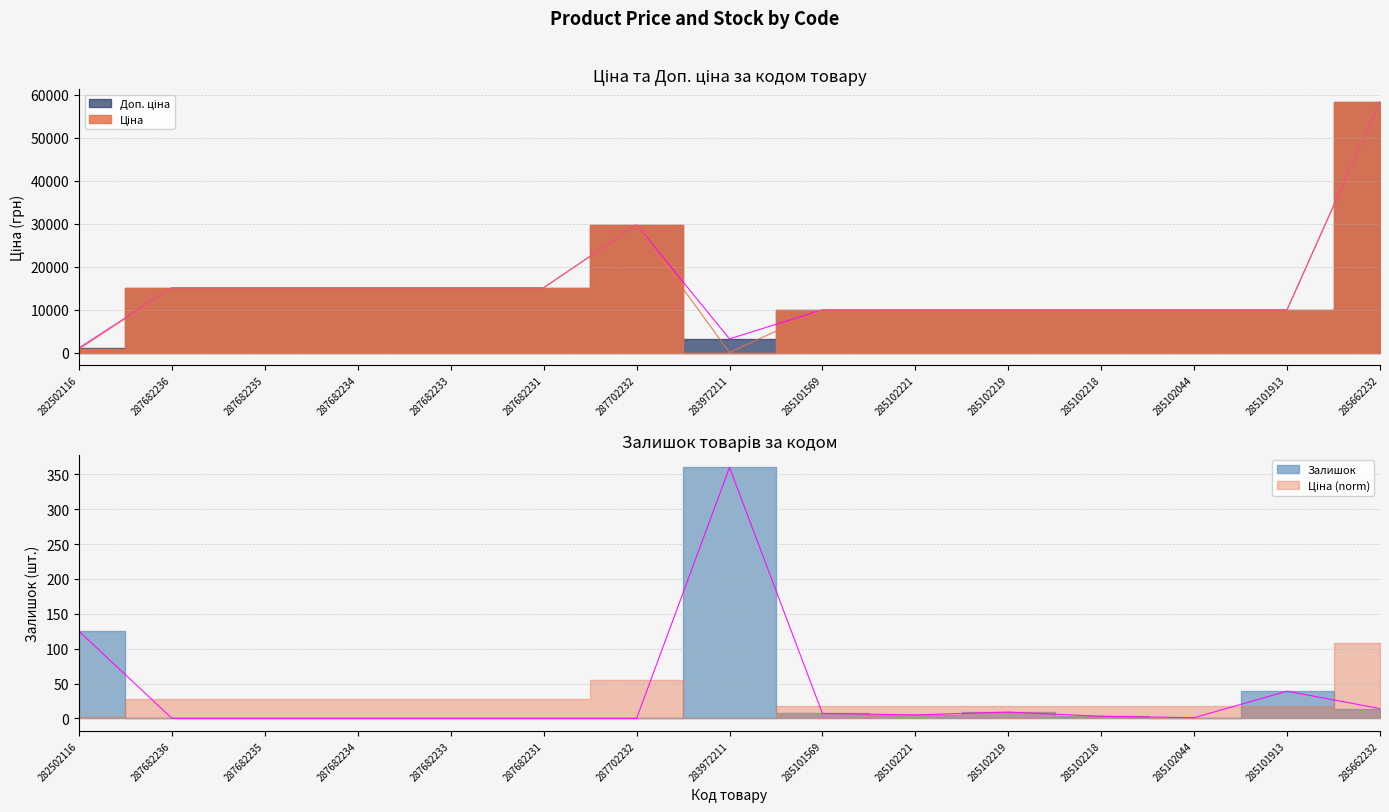

Does the chart display data point markers on the line(s)?

No